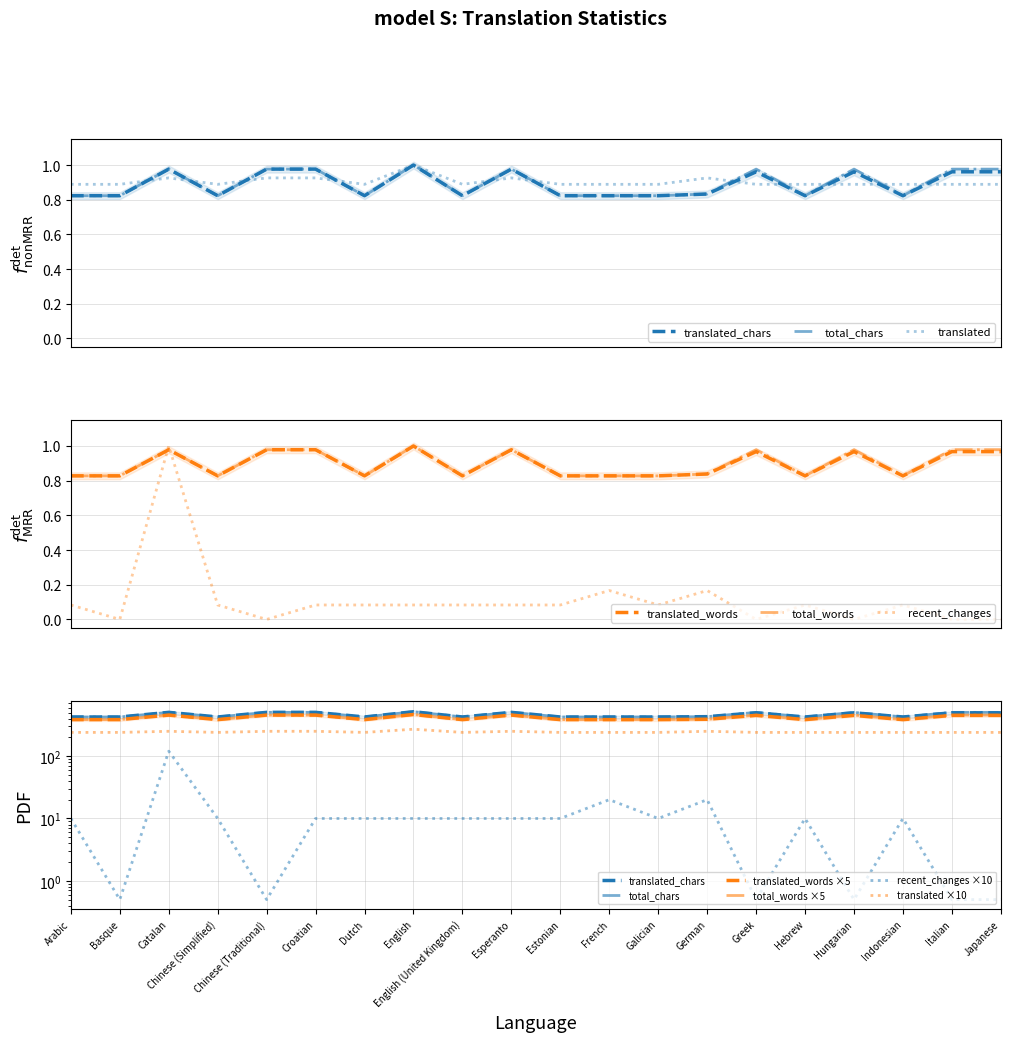

Reading right to left, list all the values displayed in this chart.

translated_chars: 1.0	1.0	0.8	1.0	0.8	1.0	0.8	0.8	0.8	0.8	1.0	0.8	1.0	0.8	1.0	1.0	0.8	1.0	0.8	0.8
translated_words: 1.0	1.0	0.8	1.0	0.8	1.0	0.8	0.8	0.8	0.8	1.0	0.8	1.0	0.8	1.0	1.0	0.8	1.0	0.8	0.8
recent_changes: 0.0	0.0	0.1	0.0	0.1	0.0	0.2	0.1	0.2	0.1	0.1	0.1	0.1	0.1	0.1	0.0	0.1	1.0	0.0	0.1
total_chars: 1.0	1.0	0.8	1.0	0.8	1.0	0.8	0.8	0.8	0.8	1.0	0.8	1.0	0.8	1.0	1.0	0.8	1.0	0.8	0.8
translated: 0.9	0.9	0.9	0.9	0.9	0.9	0.9	0.9	0.9	0.9	0.9	0.9	1.0	0.9	0.9	0.9	0.9	0.9	0.9	0.9
total_words: 1.0	1.0	0.8	1.0	0.8	1.0	0.8	0.8	0.8	0.8	1.0	0.8	1.0	0.8	1.0	1.0	0.8	1.0	0.8	0.8